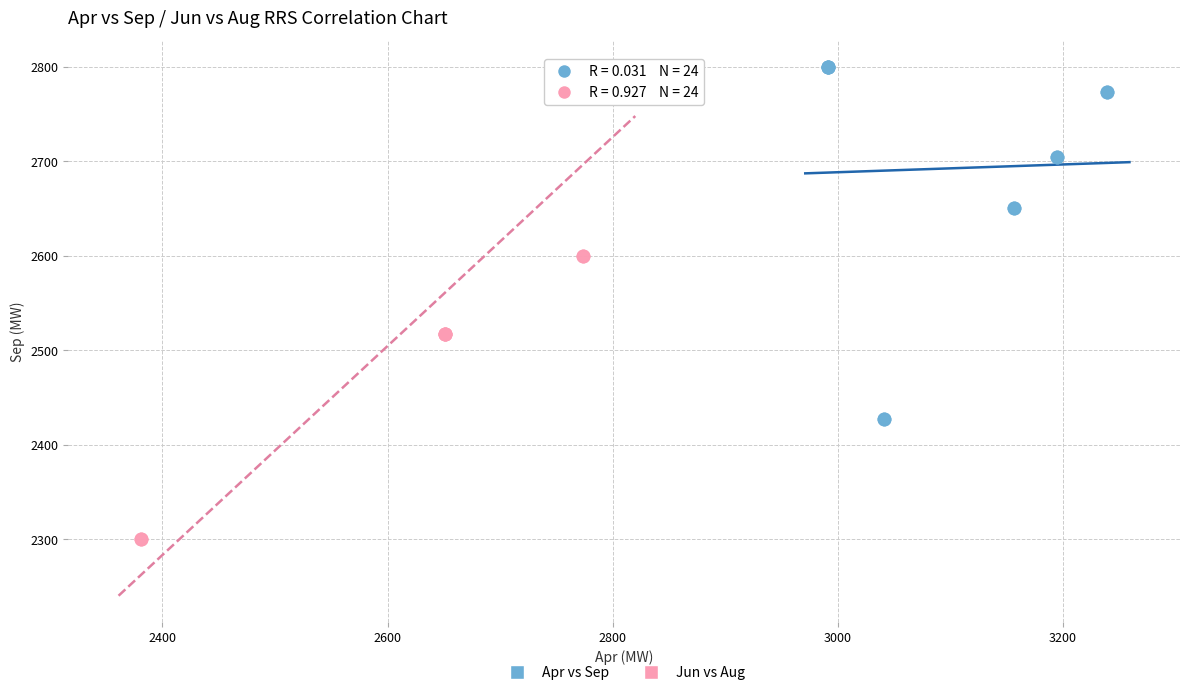

Which series reaches the minimum Y coordinate?

Jun vs Aug